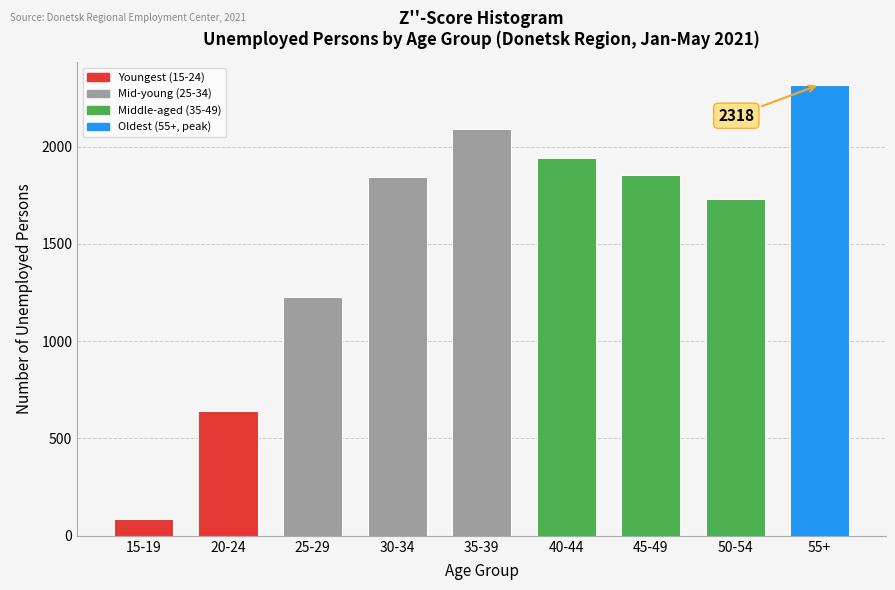

Between 40-44 and 15-19, which is larger?

40-44